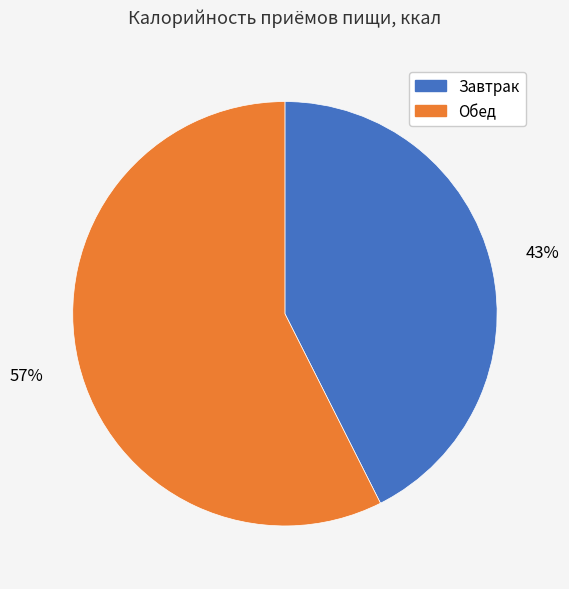

To the nearest percent, what portion does Обед represent?

57%